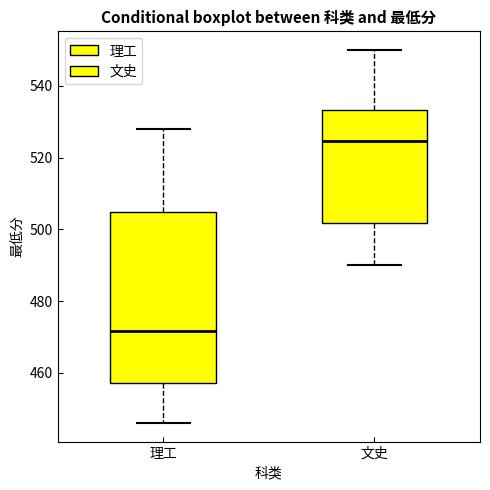

Comparing the boxes themselves (not the whiskers), which one is the tallest?

理工